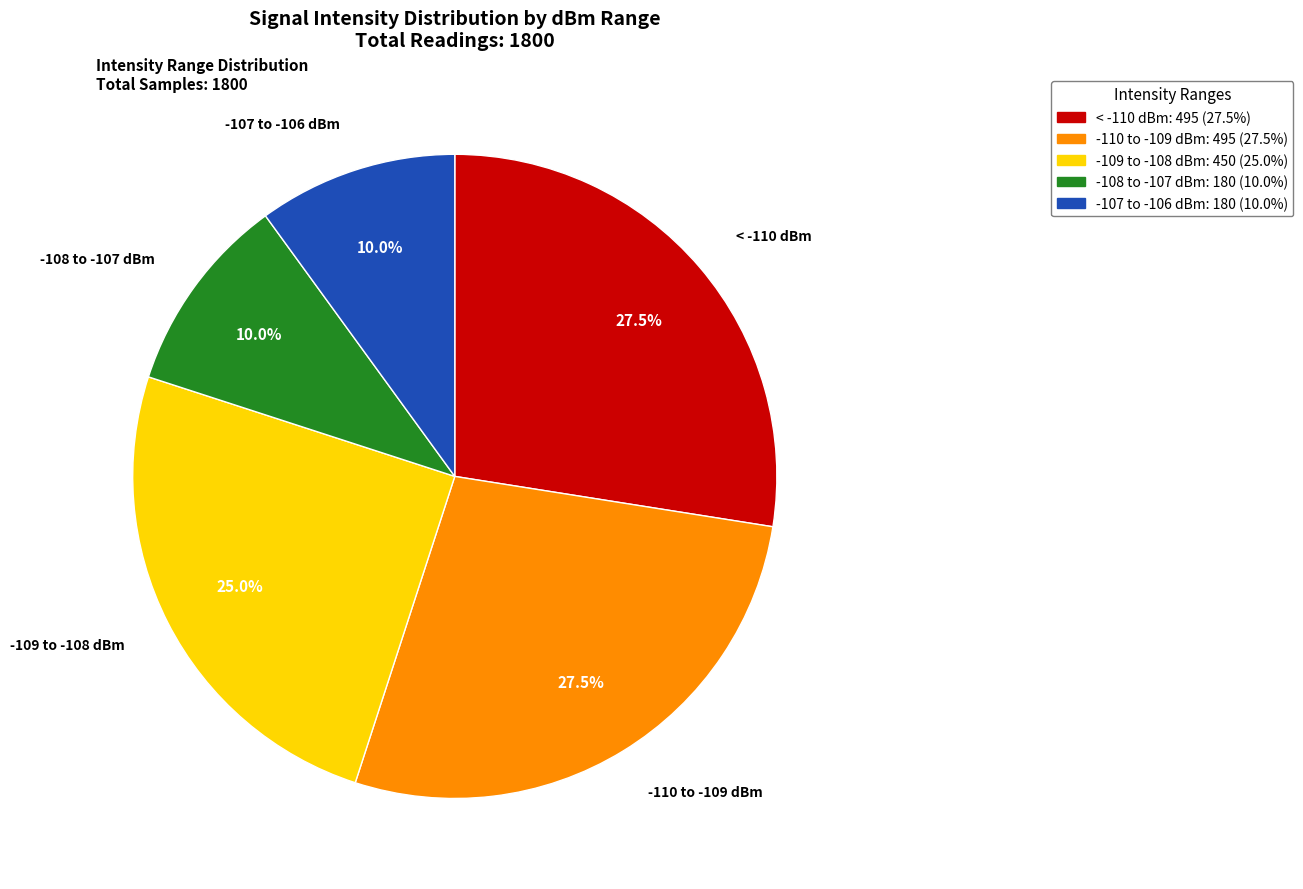

Is < -110 dBm: 495 (27.5%) the majority of the pie?

No